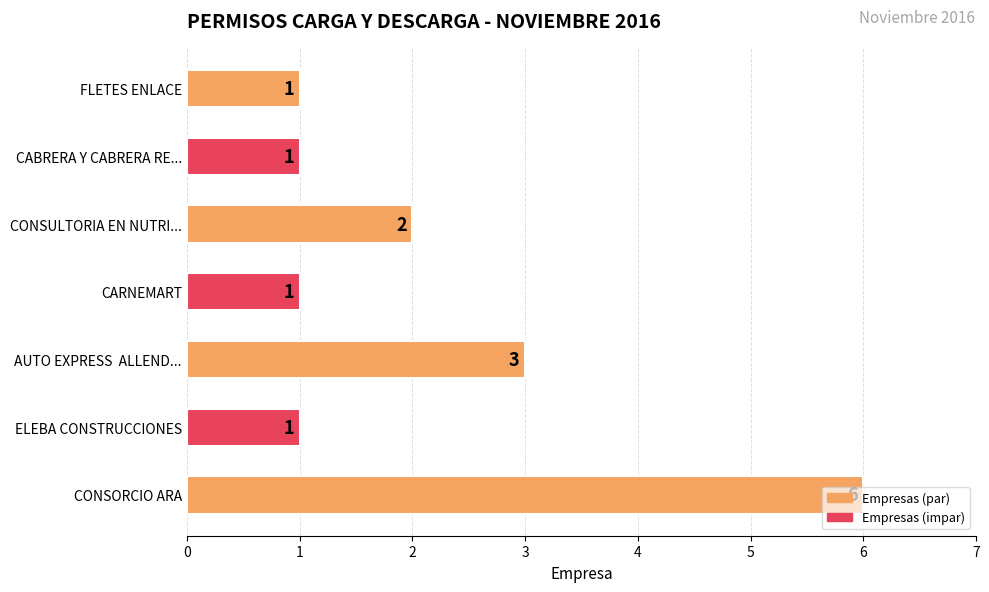

What is the maximum value shown in the chart?

6